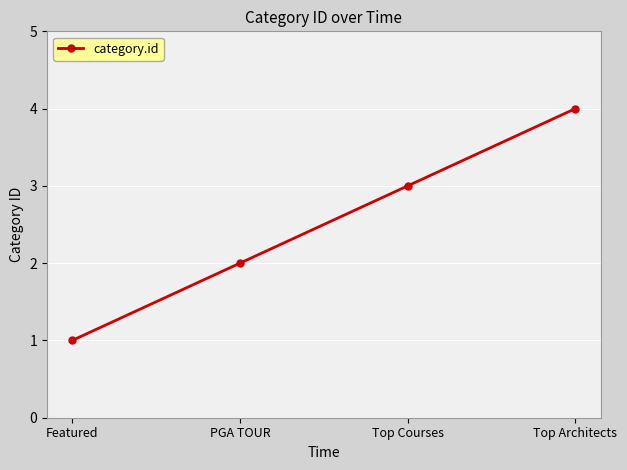

What position from the left is Top Architects?

4